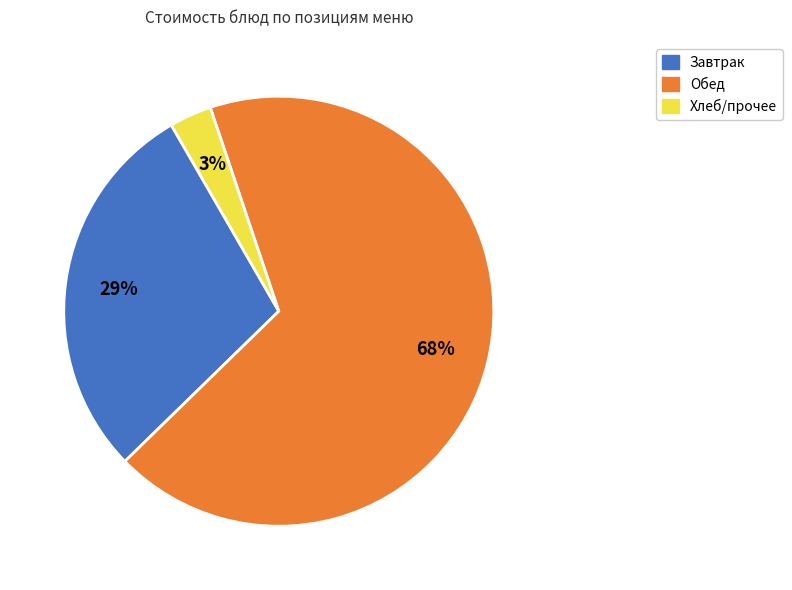

To the nearest percent, what is the average slice percentage?

33%